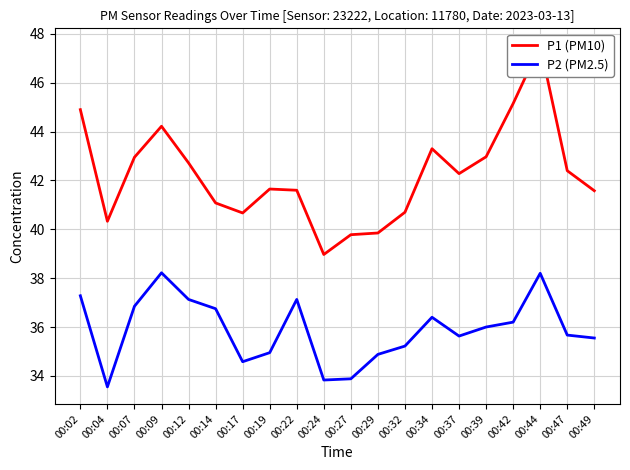

What is the maximum value shown in the chart?

47.5